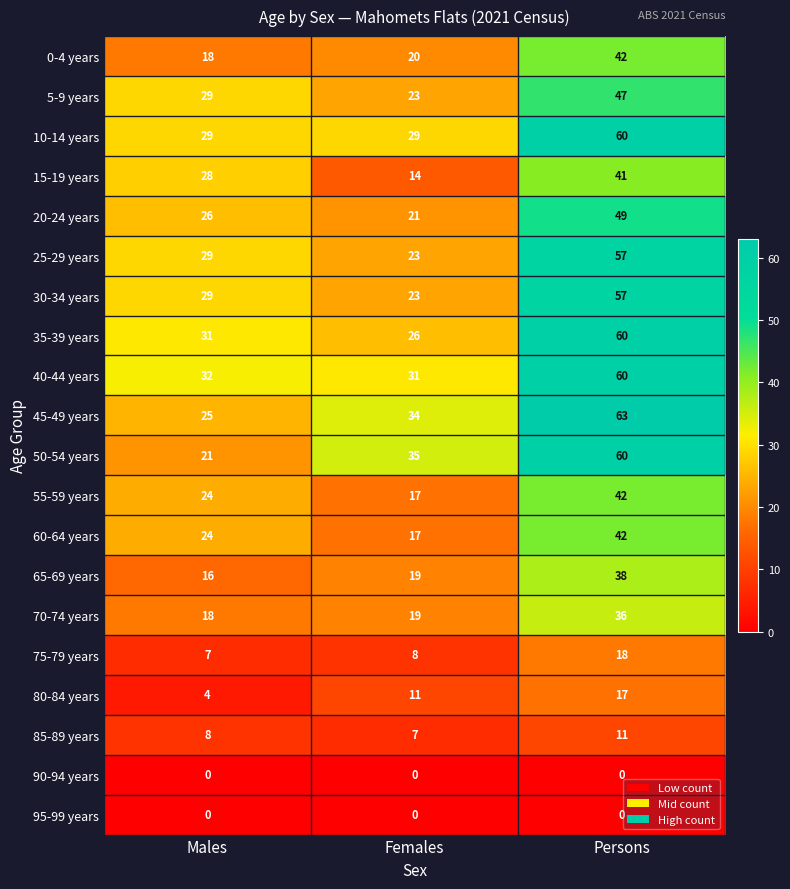

True or false: 50-54 years has a value of 21 at Males.

True